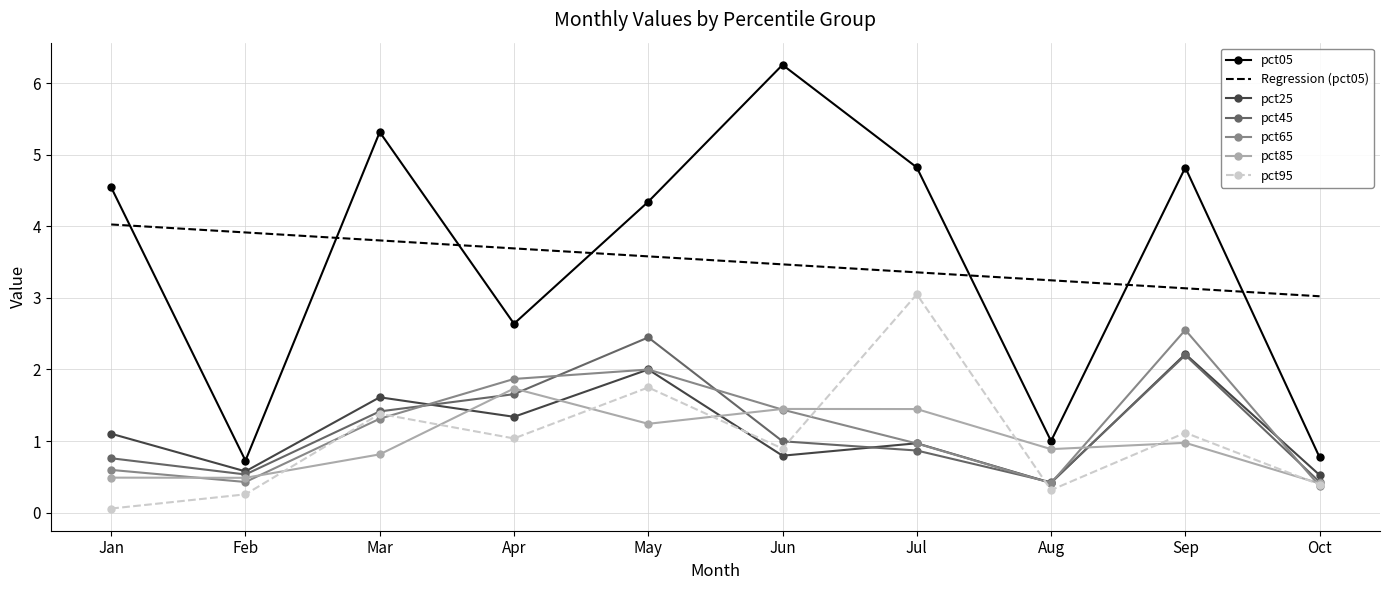

Is it true that pct65 equals 0.4 at Oct?

True